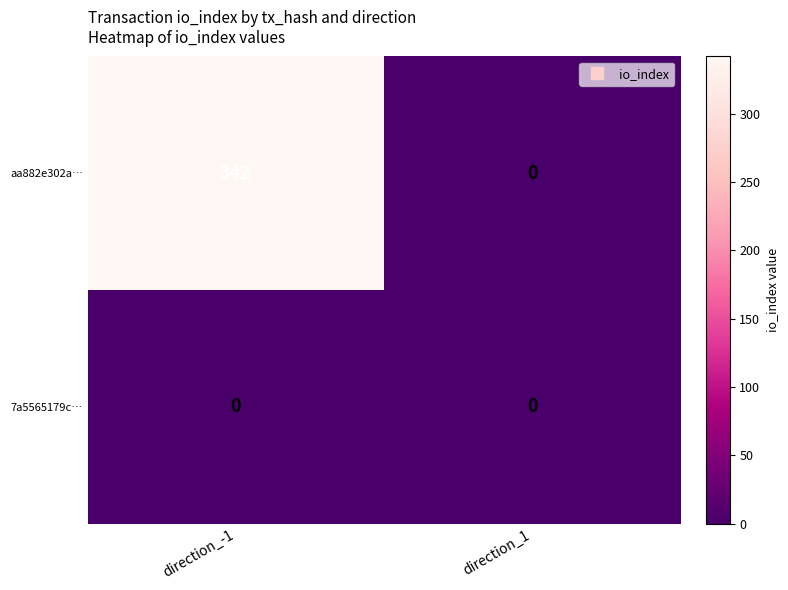

Which series has the largest total across all categories?

aa882e302a…